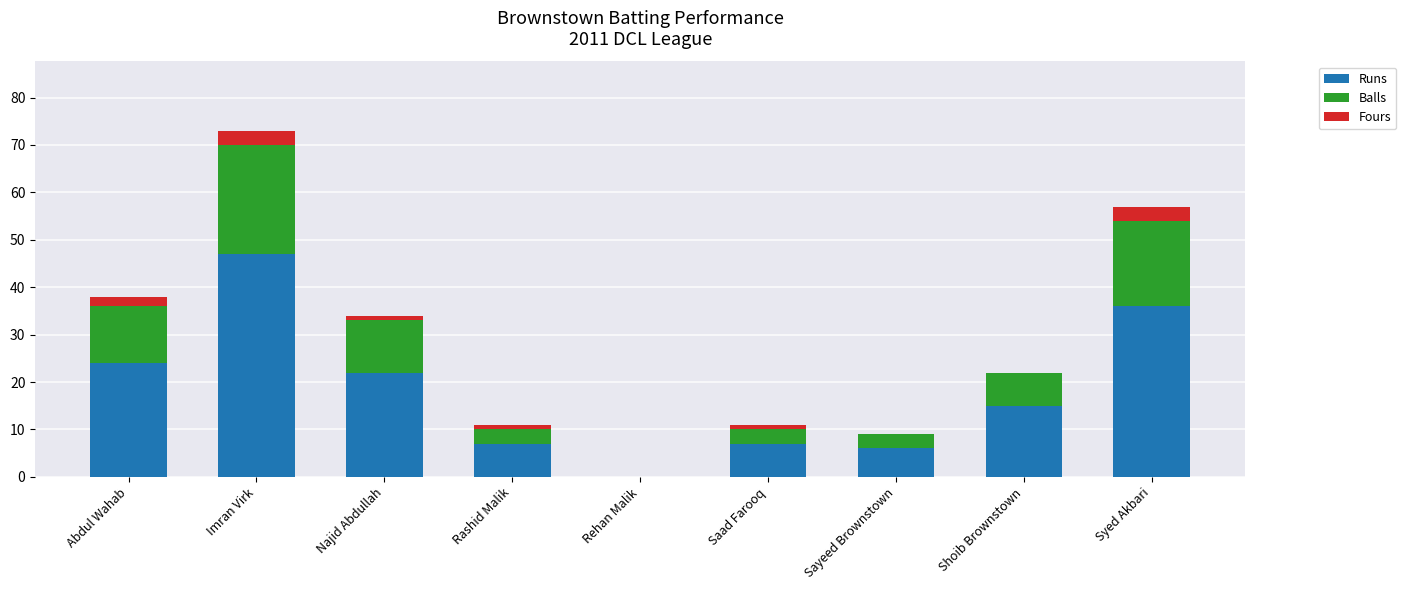

What is the maximum value for Runs?

47